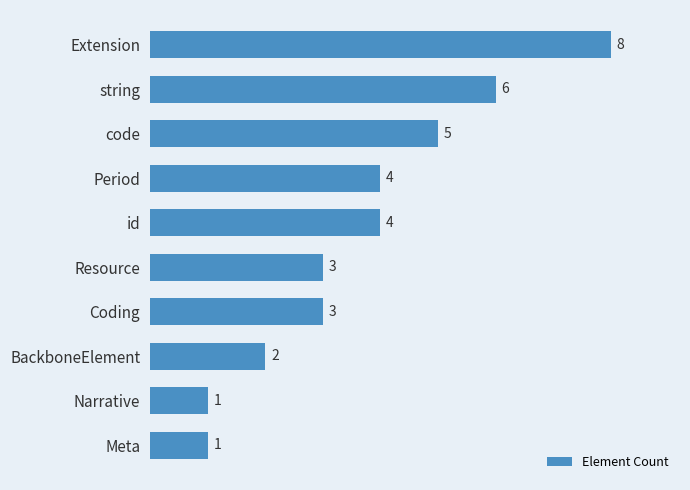

How many bars are there in total?

10